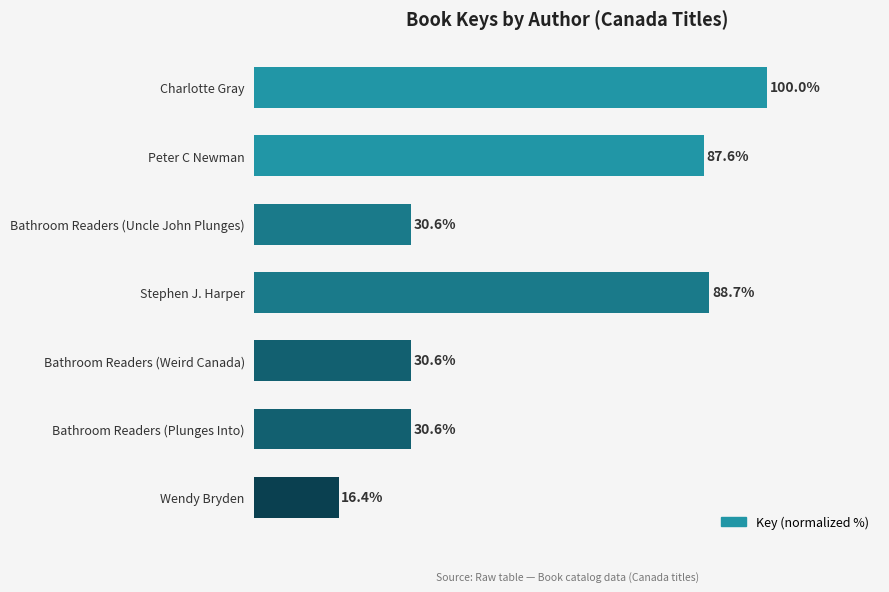

At which category does the chart reach its minimum across all series?

Wendy Bryden